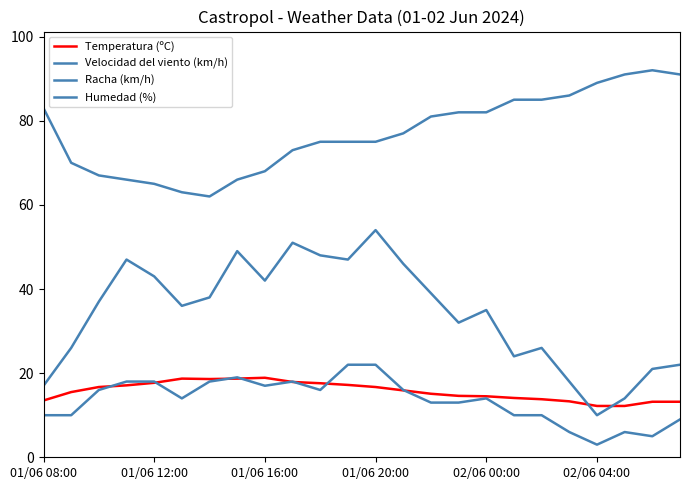

How many lines are shown in the chart?

4